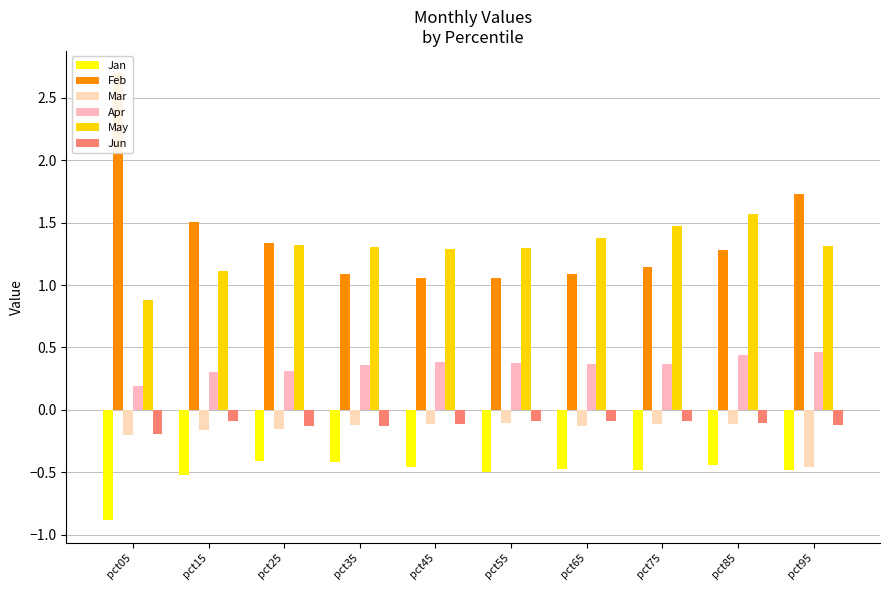

Reading left to right, transcribe all the data shown in this chart.

Jan: pct05=-0.9	pct15=-0.5	pct25=-0.4	pct35=-0.4	pct45=-0.5	pct55=-0.5	pct65=-0.5	pct75=-0.5	pct85=-0.4	pct95=-0.5
Feb: pct05=2.7	pct15=1.5	pct25=1.3	pct35=1.1	pct45=1.1	pct55=1.1	pct65=1.1	pct75=1.1	pct85=1.3	pct95=1.7
Mar: pct05=-0.2	pct15=-0.2	pct25=-0.2	pct35=-0.1	pct45=-0.1	pct55=-0.1	pct65=-0.1	pct75=-0.1	pct85=-0.1	pct95=-0.5
Apr: pct05=0.2	pct15=0.3	pct25=0.3	pct35=0.4	pct45=0.4	pct55=0.4	pct65=0.4	pct75=0.4	pct85=0.4	pct95=0.5
May: pct05=0.9	pct15=1.1	pct25=1.3	pct35=1.3	pct45=1.3	pct55=1.3	pct65=1.4	pct75=1.5	pct85=1.6	pct95=1.3
Jun: pct05=-0.2	pct15=-0.1	pct25=-0.1	pct35=-0.1	pct45=-0.1	pct55=-0.1	pct65=-0.1	pct75=-0.1	pct85=-0.1	pct95=-0.1